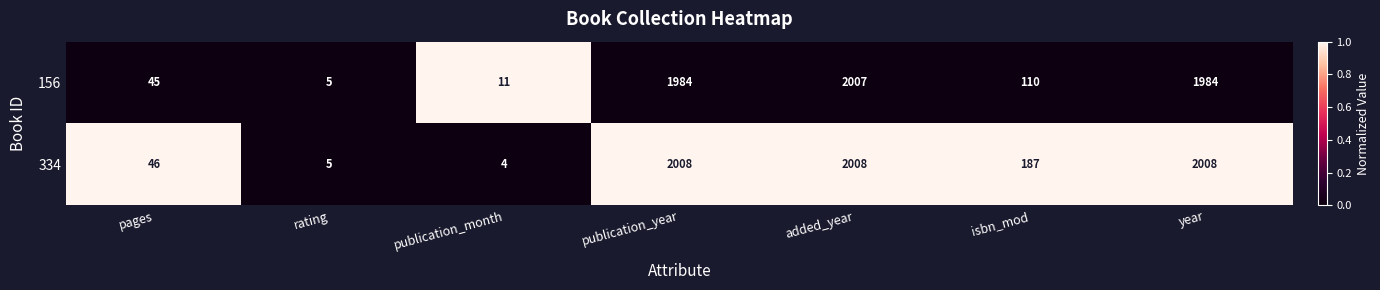

Reading left to right, what are all the values shown in this chart?

156: pages=45	rating=5	publication_month=11	publication_year=1984	added_year=2007	isbn_mod=110	year=1984
334: pages=46	rating=5	publication_month=4	publication_year=2008	added_year=2008	isbn_mod=187	year=2008